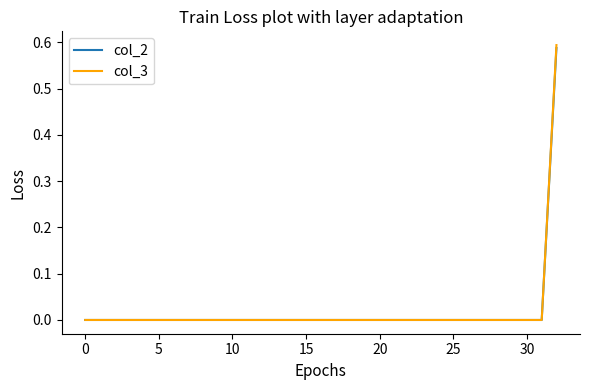

Is this an area chart (filled region under the line)?

No